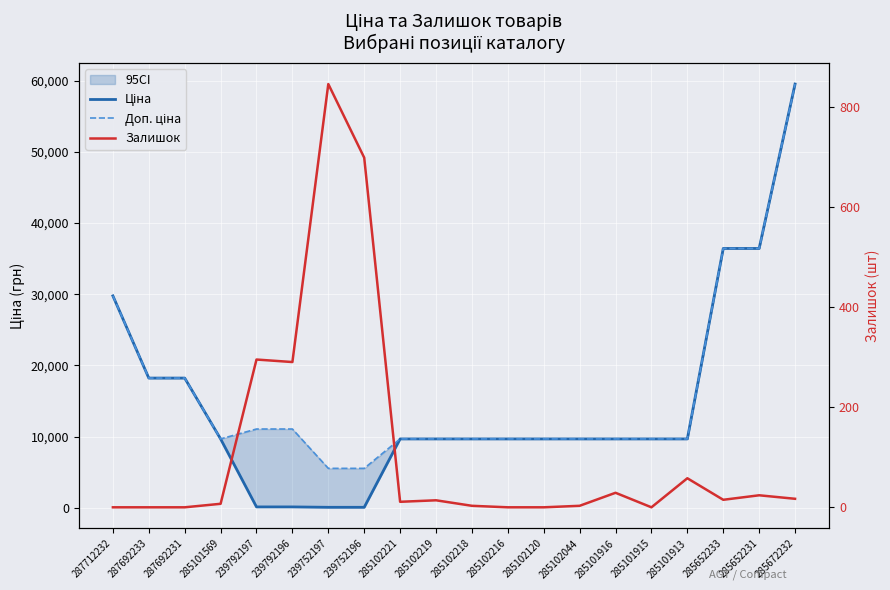

What is the value of the Доп. ціна point at the 17th from the left?

9664.7